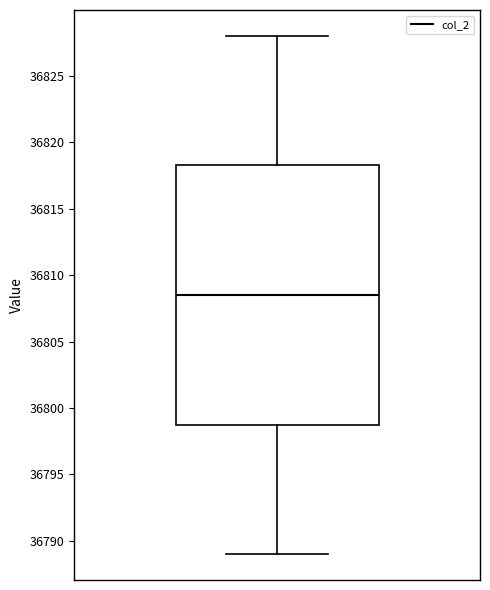

Where is the upper edge of the box on the y-axis? The values are not printed on the chart, so give them approximately, as read against the axis.

36818.5